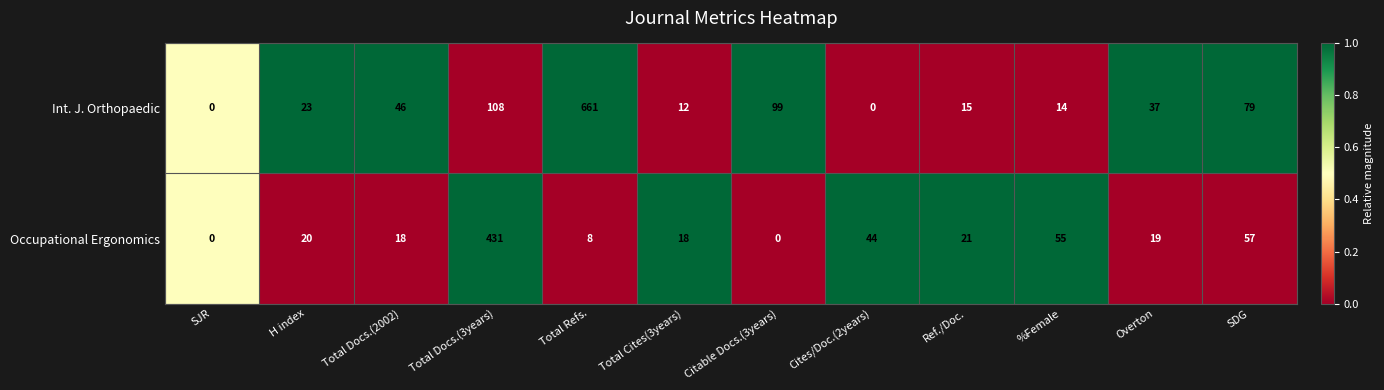

Reading left to right, extract all data points from this chart.

Int. J. Orthopaedic: SJR=0	H index=23	Total Docs.(2002)=46	Total Docs.(3years)=108	Total Refs.=661	Total Cites(3years)=12	Citable Docs.(3years)=99	Cites/Doc.(2years)=0	Ref./Doc.=15	%Female=14	Overton=37	SDG=79
Occupational Ergonomics: SJR=0	H index=20	Total Docs.(2002)=18	Total Docs.(3years)=431	Total Refs.=8	Total Cites(3years)=18	Citable Docs.(3years)=0	Cites/Doc.(2years)=44	Ref./Doc.=21	%Female=55	Overton=19	SDG=57